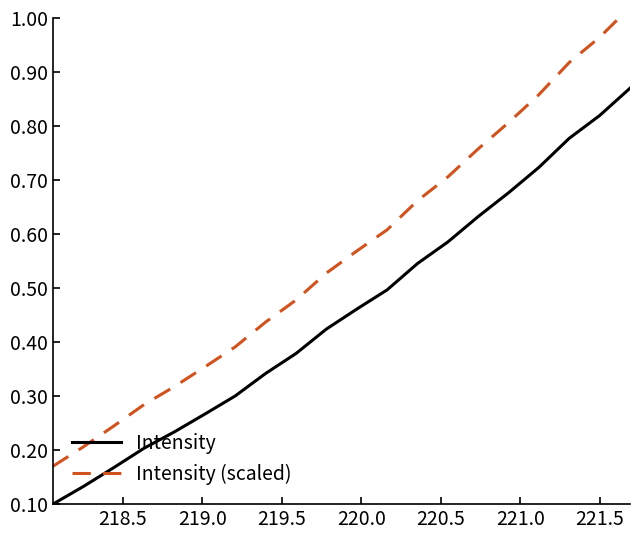

What is the minimum value for Intensity (scaled)?

0.2